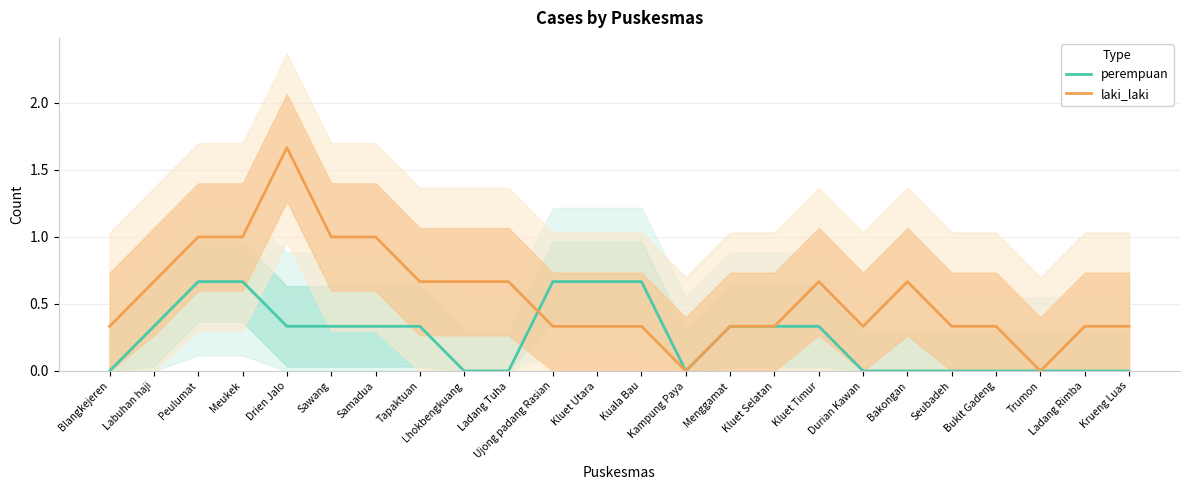

What is the value of the perempuan point at the 16th from the left?

0.3